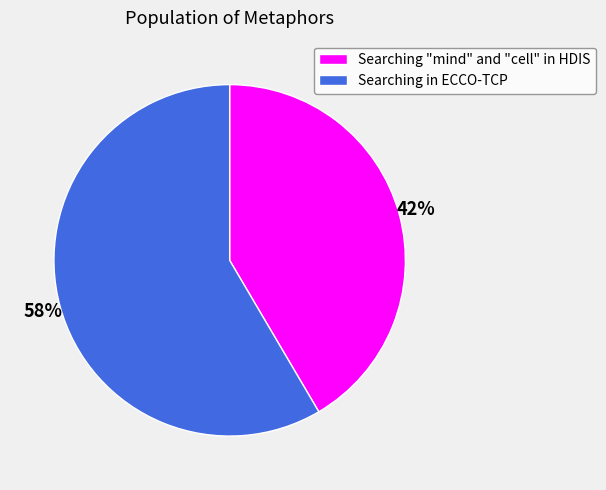

To the nearest percent, what percentage of the pie is Searching "mind" and "cell" in HDIS?

42%